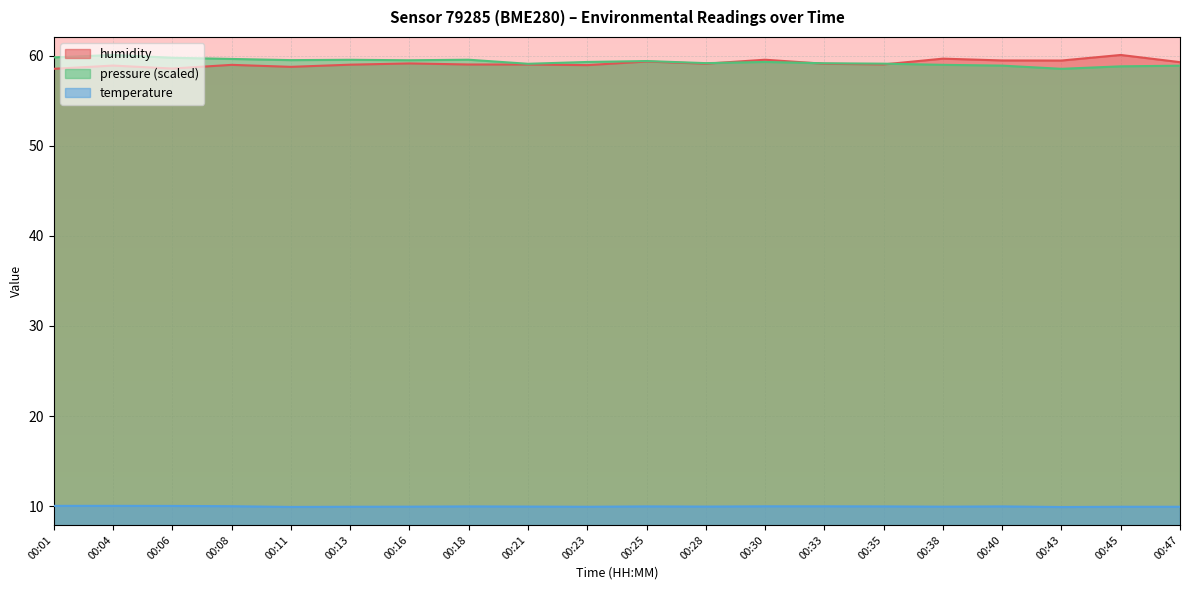

At how many categories does at least one series exceed 54?

20